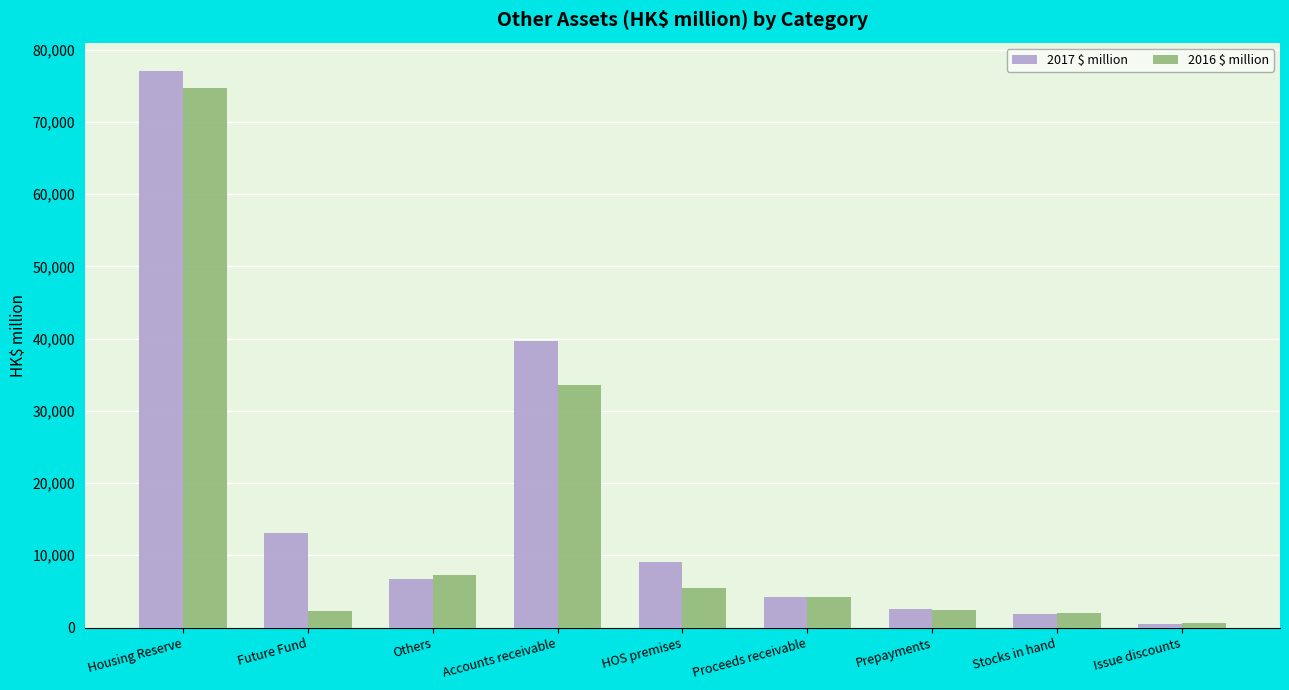

At which category is the sum across all series the highest?

Housing Reserve